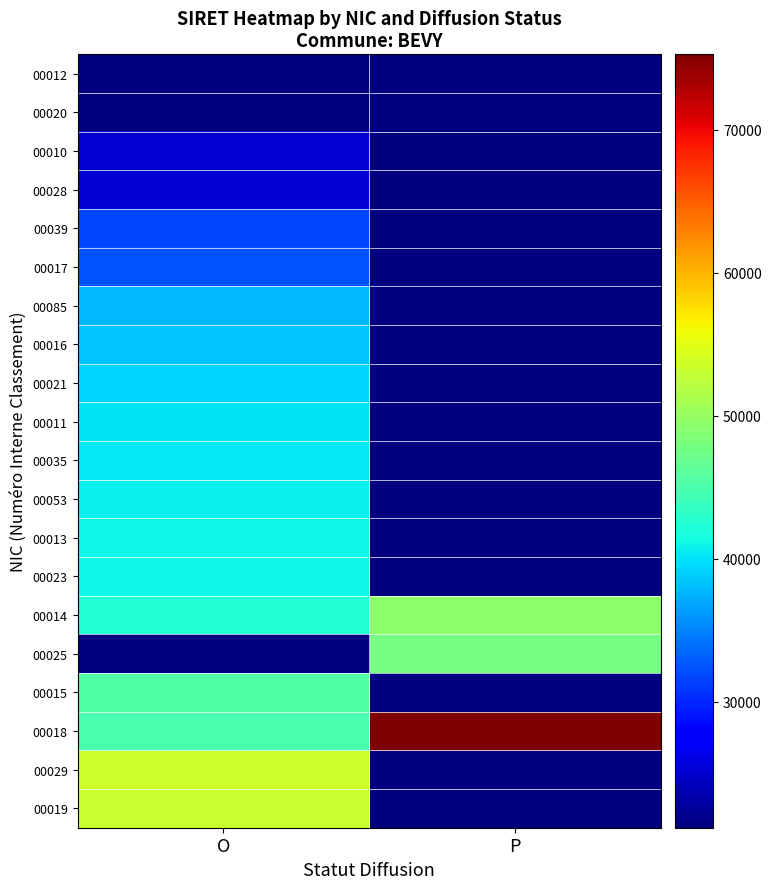

What is the maximum value shown in the chart?

75262.9